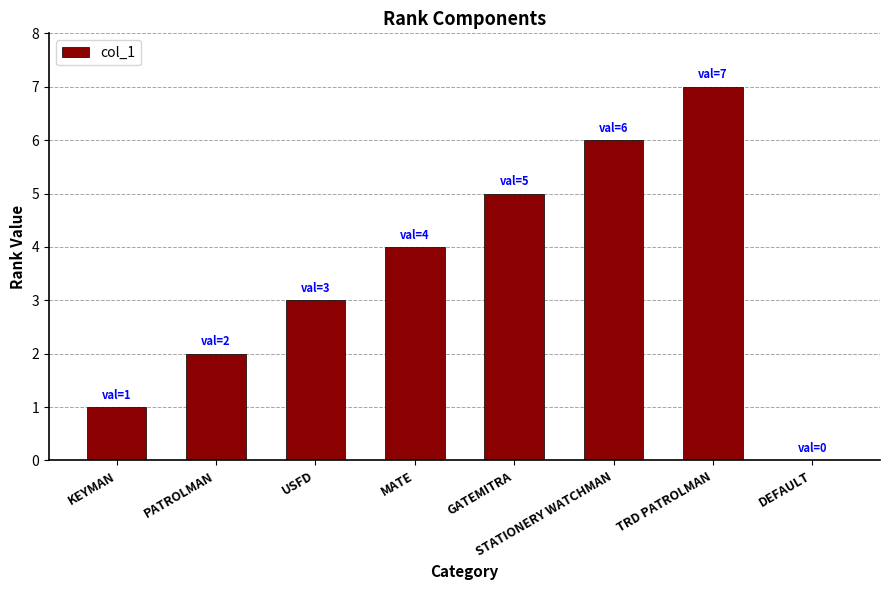

At which category does the chart reach its peak across all series?

TRD PATROLMAN